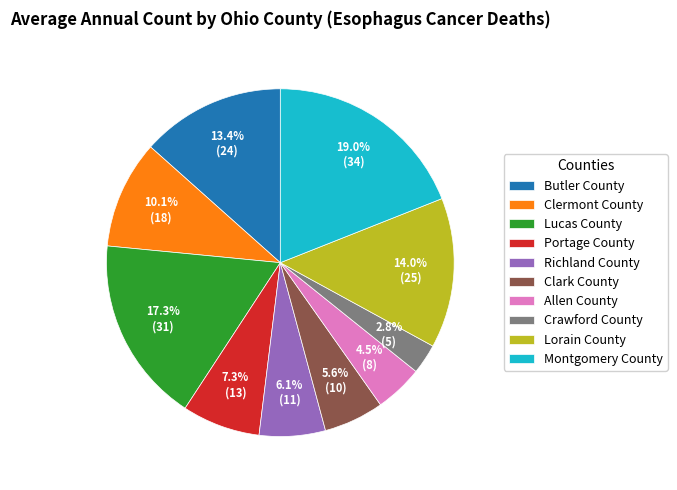

What percentage is the Lucas County slice, to the nearest percent?

17%